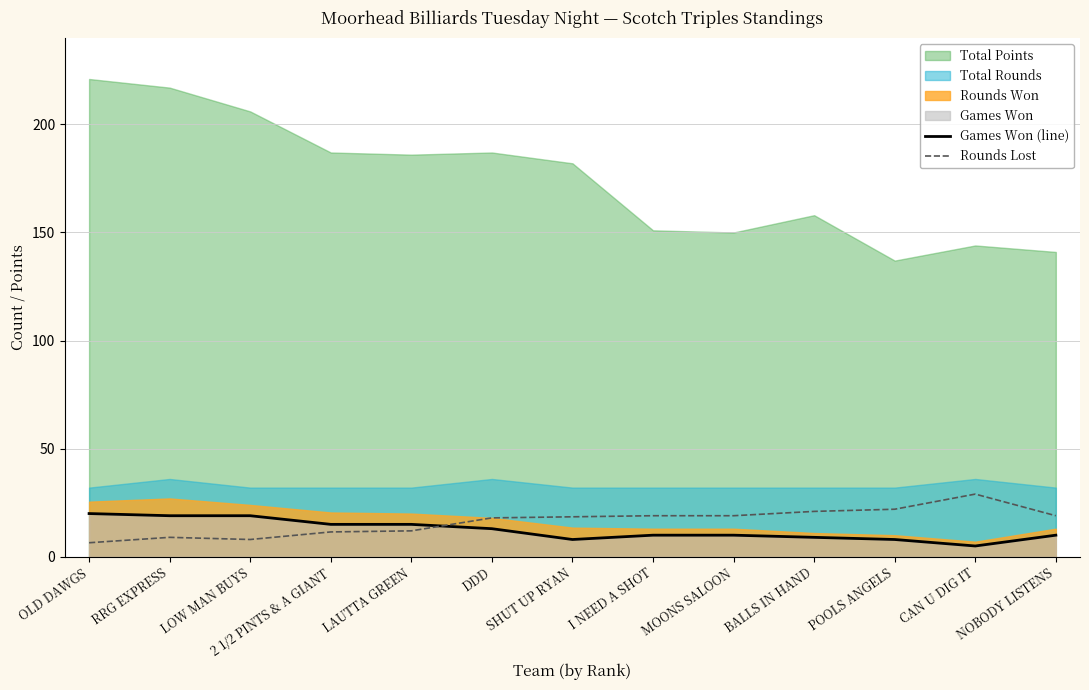

The Rounds Lost series shows 8.0 at LOW MAN BUYS. True or false?

True